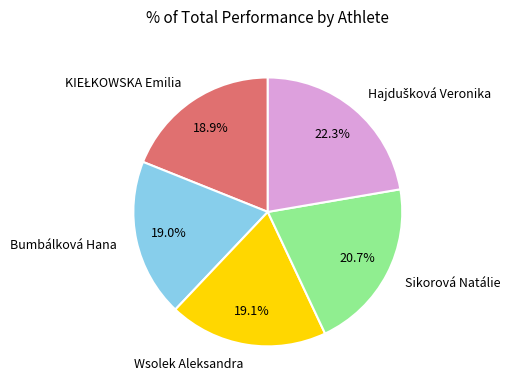

Which has a higher value, Wsolek Aleksandra or Sikorová Natálie?

Sikorová Natálie